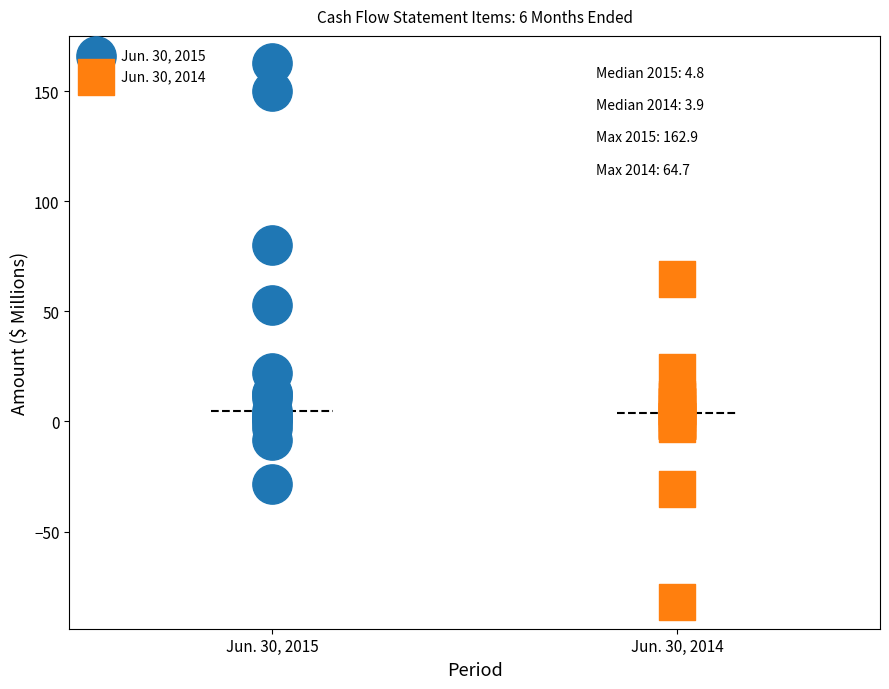

Which series reaches the maximum Y coordinate?

Jun. 30, 2015